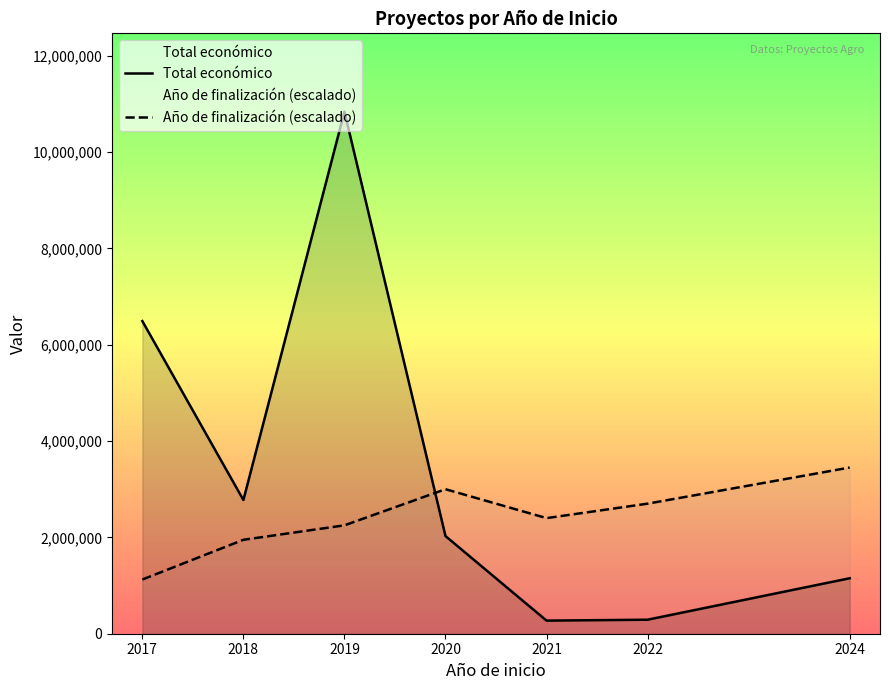

What is the sum of the Total económico values at 2022 and 2018?

3066924